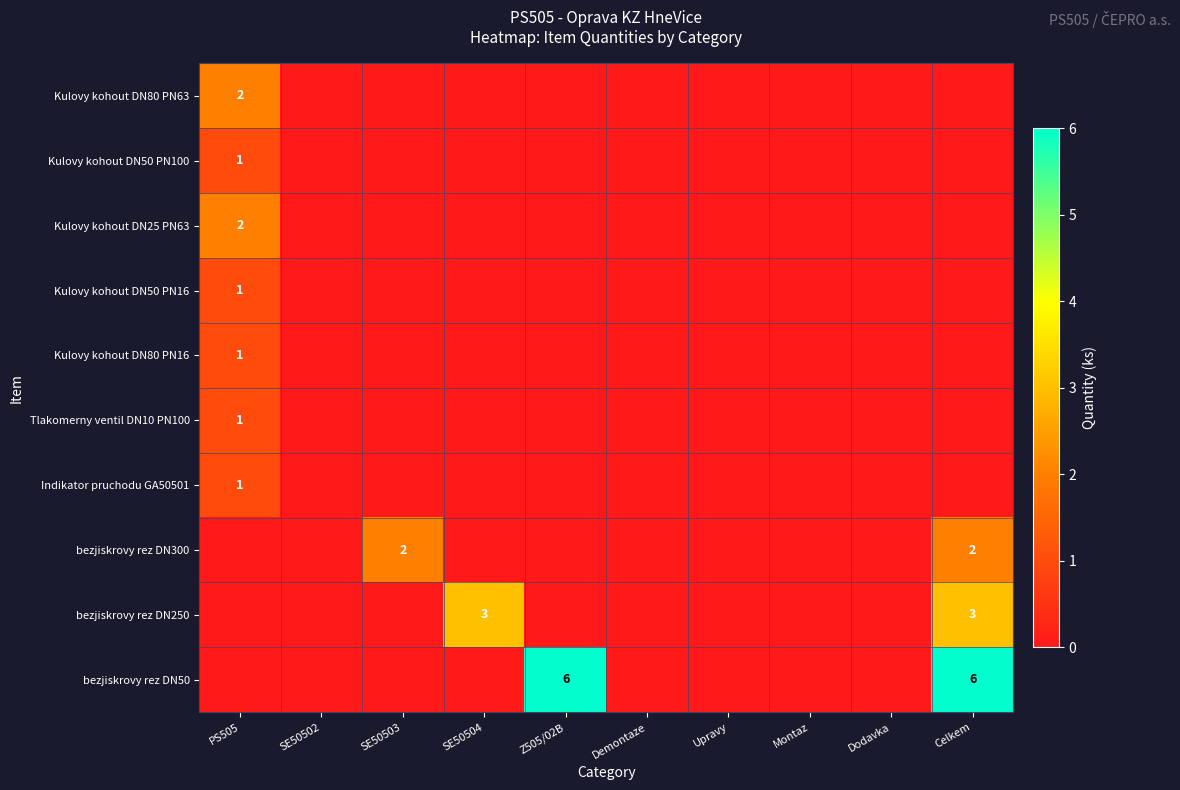

The bezjiskrovy rez DN50 series shows 6 at Celkem. True or false?

True